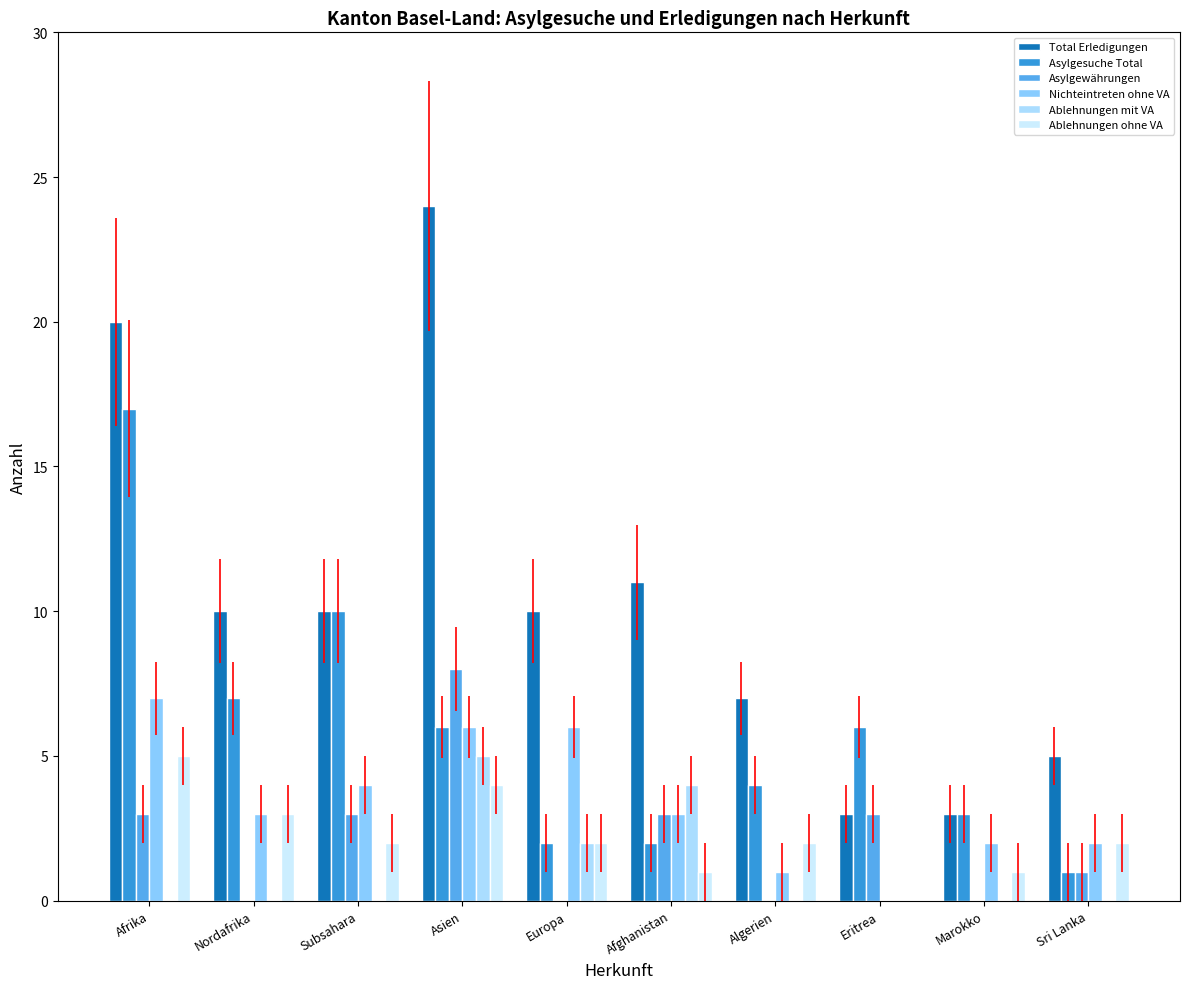

What is the maximum value shown in the chart?

24